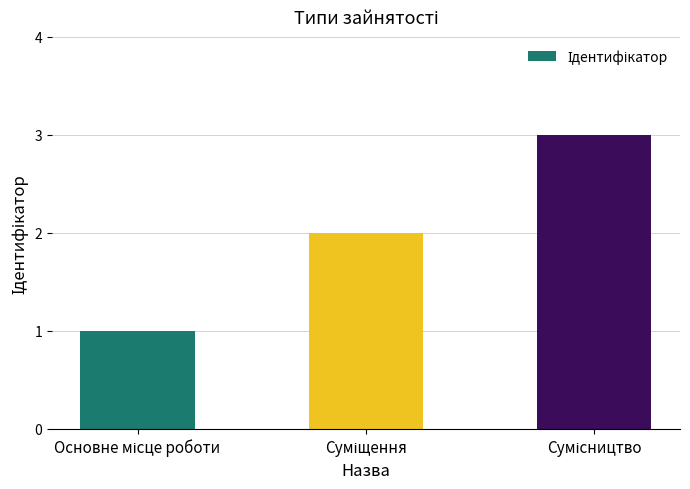

What is the maximum value shown in the chart?

3